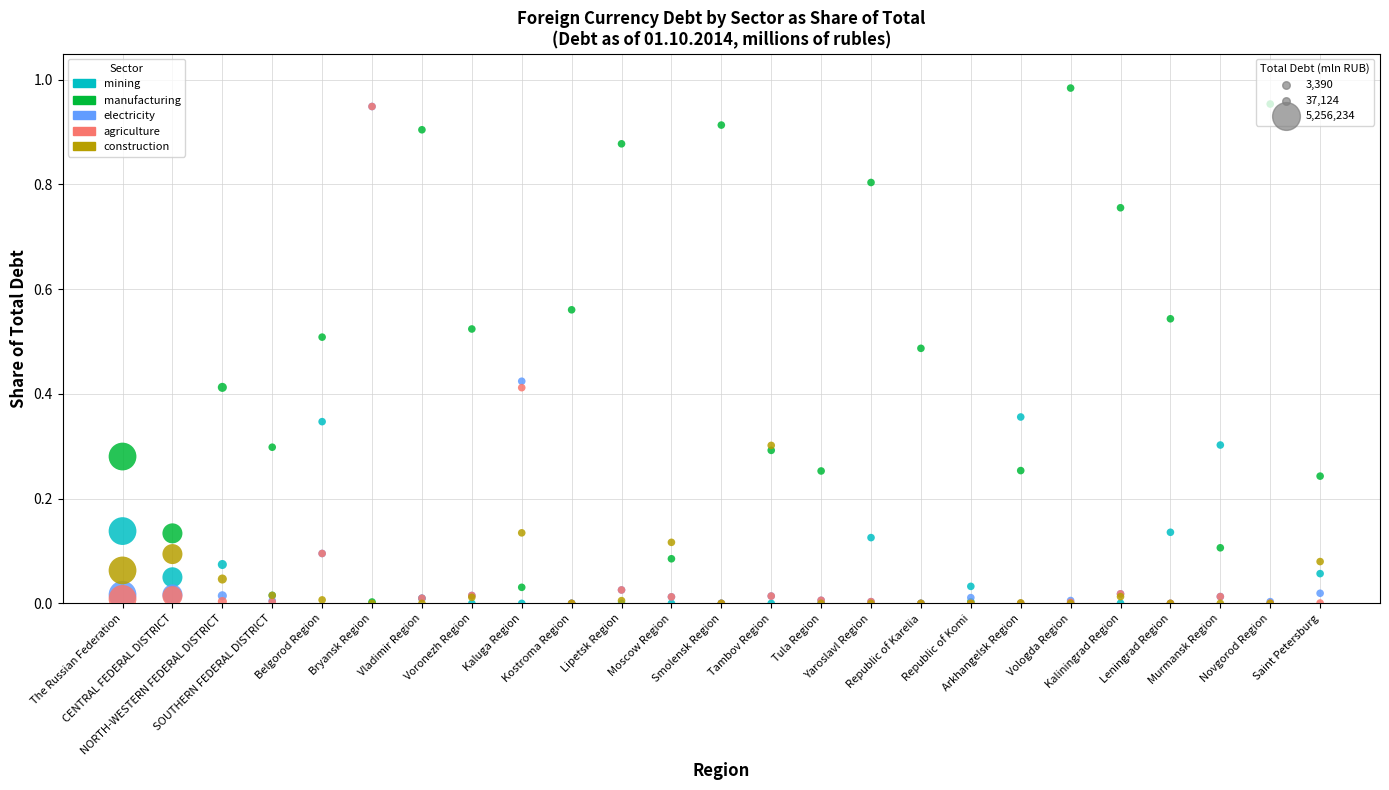

Which series has the widest spread of Y values?

manufacturing